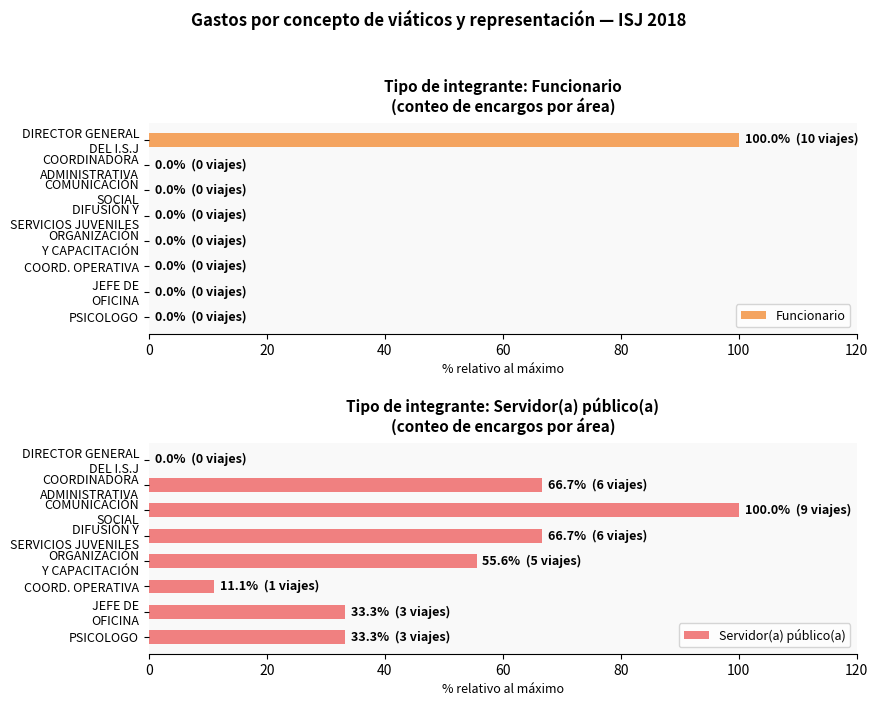

What is the sum of all Funcionario values?

100